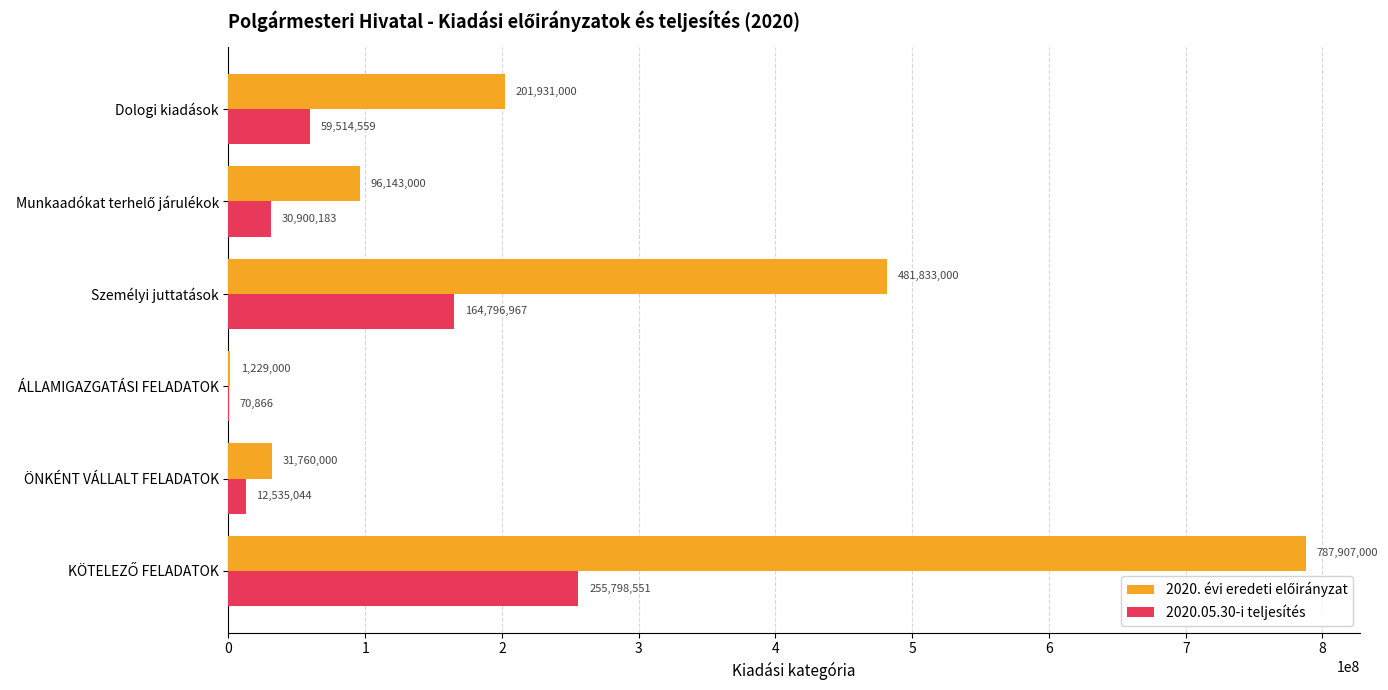

The 2020.05.30-i teljesítés series shows 12535044 at ÖNKÉNT VÁLLALT FELADATOK. True or false?

True